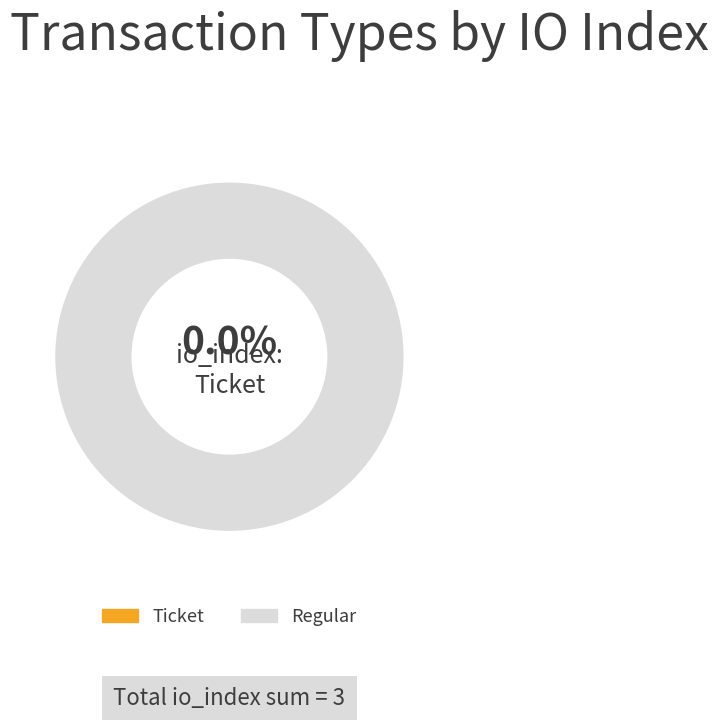

To the nearest percent, what percentage of the pie is Regular?

100%